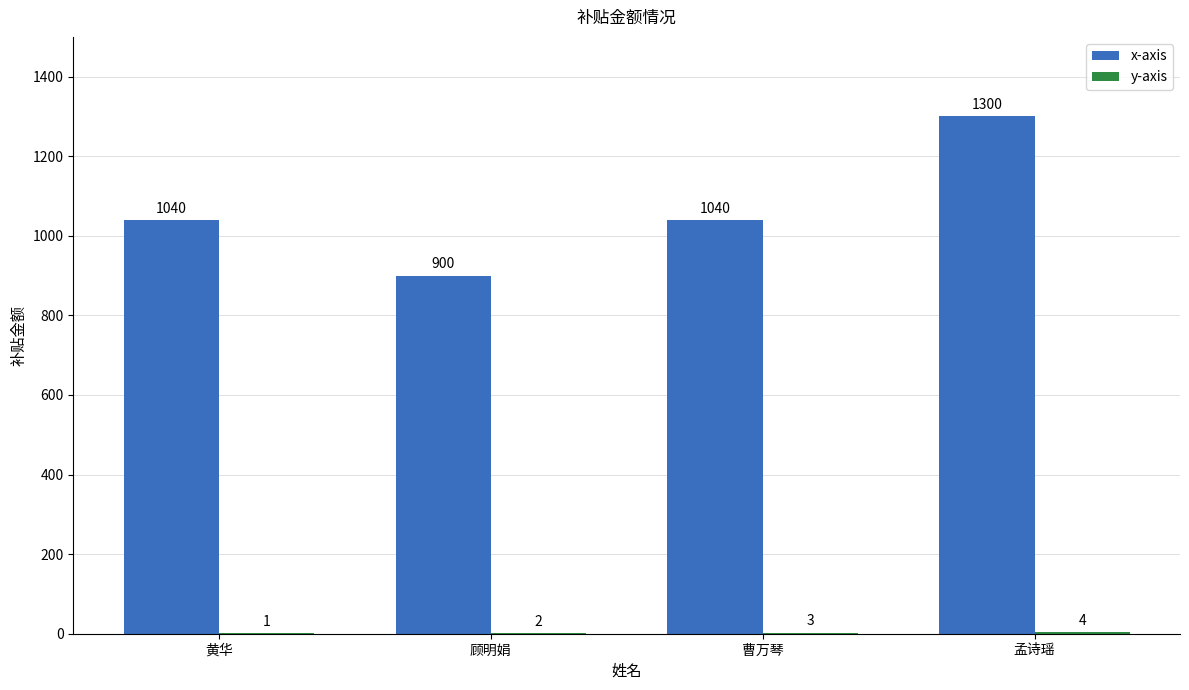

What is the approximate value of x-axis at 黄华?

1040